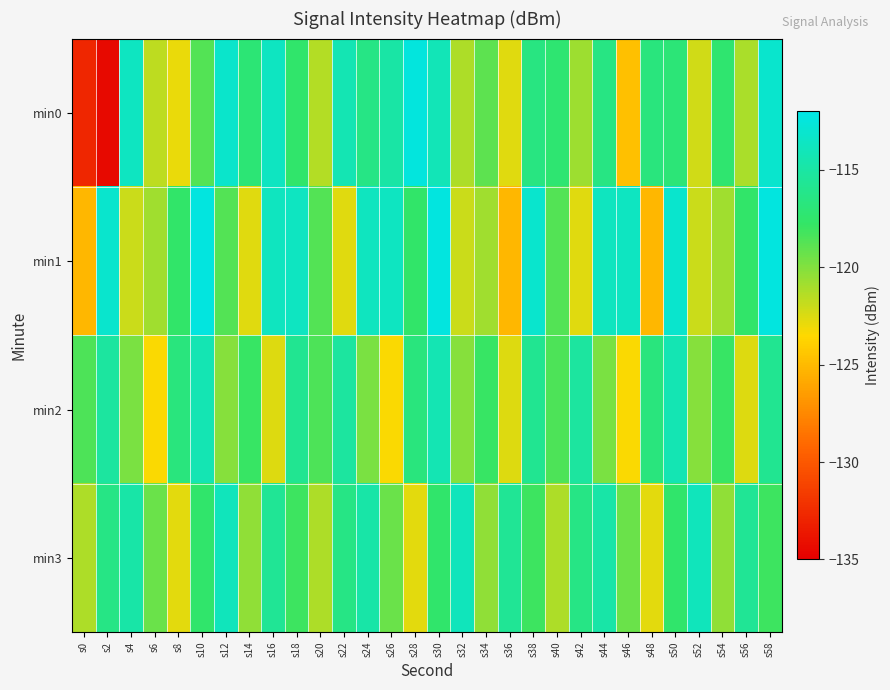

What is the difference between the highest and lowest values at s54?

3.6